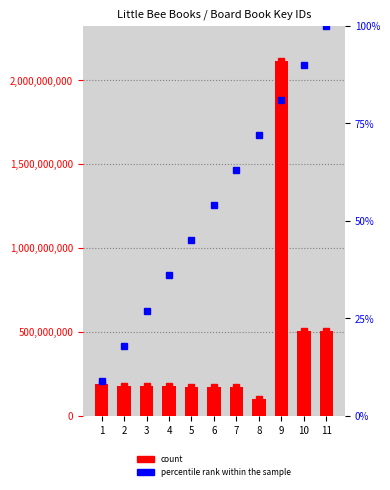

What is the highest value of the count series?

2111818194.0